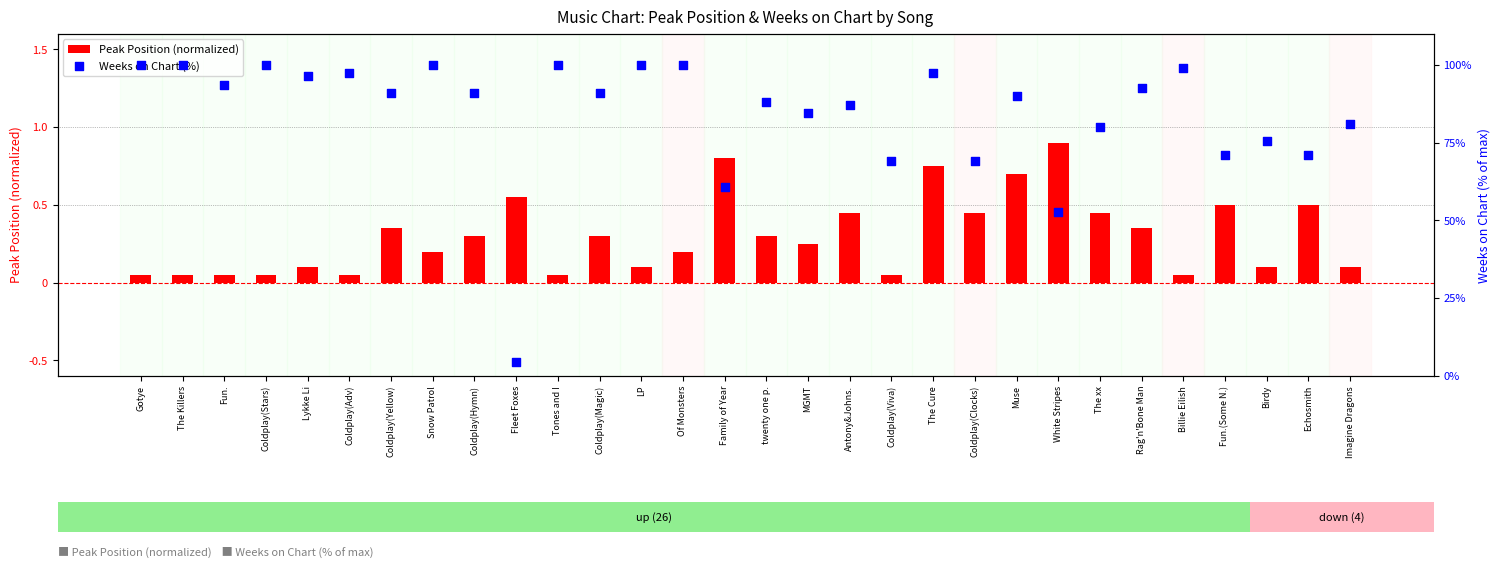

At which category is the sum across all series the highest?

Snow Patrol